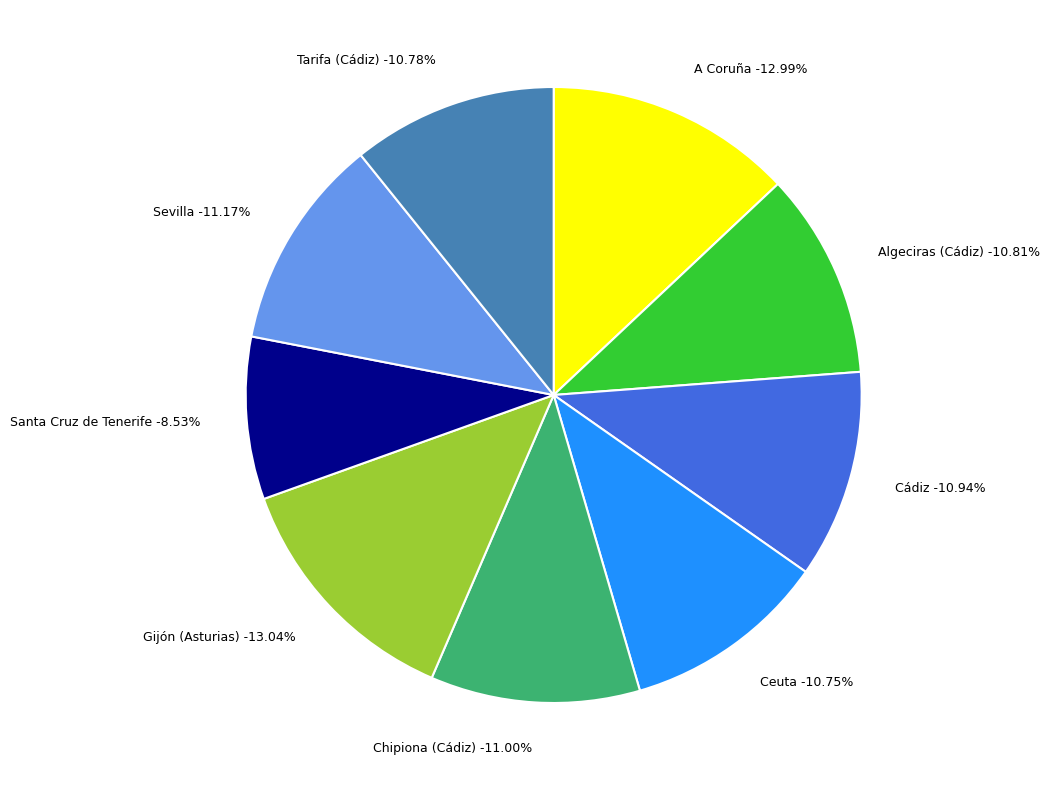

What is the largest slice in the pie chart?

Gijón (Asturias)